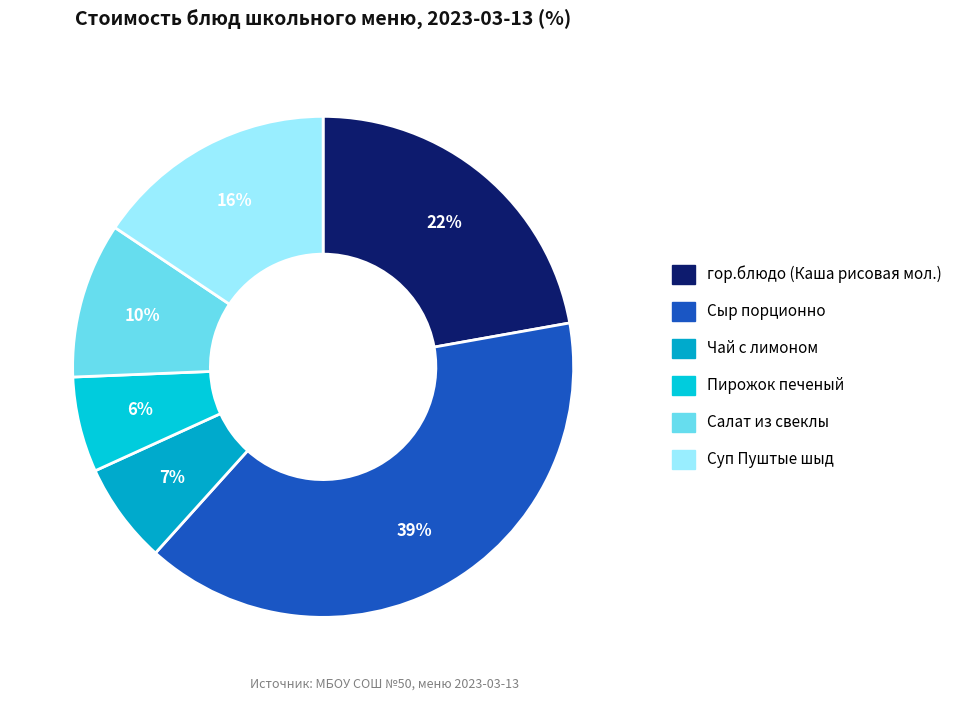

To the nearest percent, what portion does Сыр порционно represent?

39%